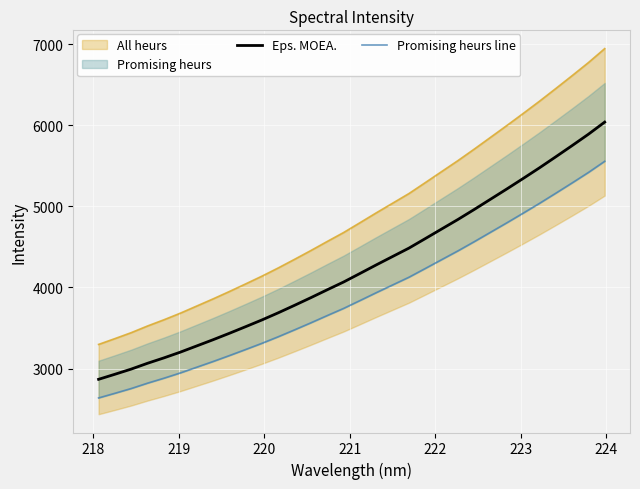

Which series has the largest range (max minus min)?

Eps. MOEA.